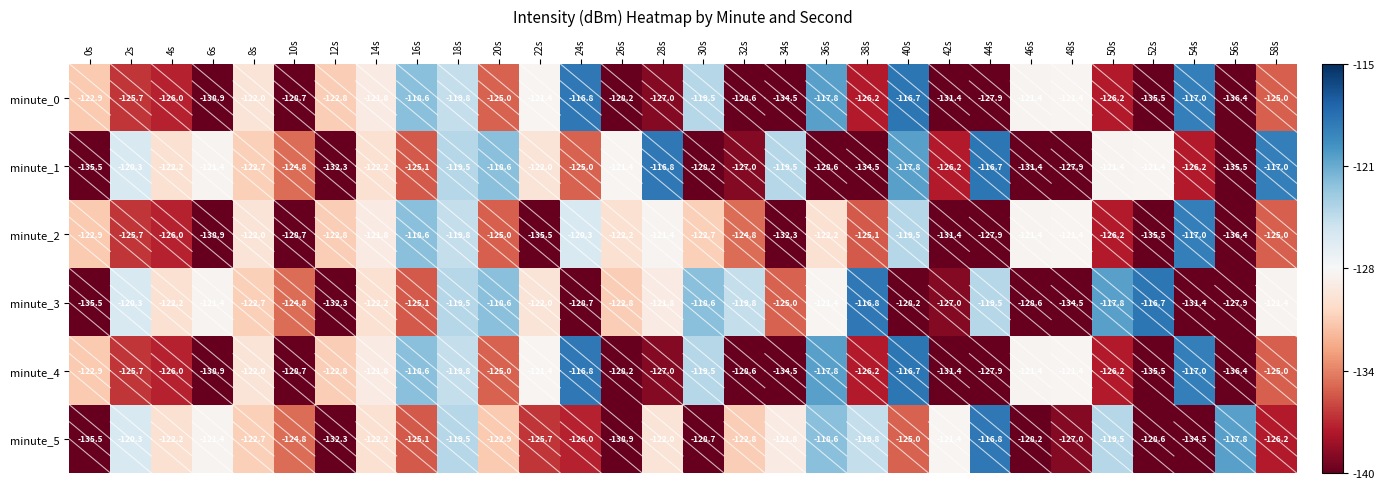

What is the spread (max minus min) of values at 36s?

10.8